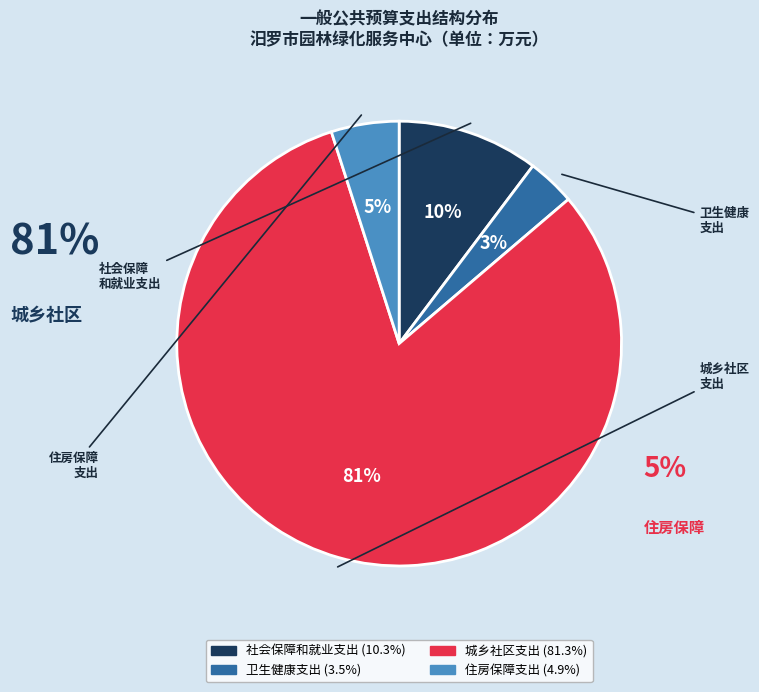

To the nearest percent, what is the difference between the 城乡社区支出 and 卫生健康支出 slice percentages?

78%